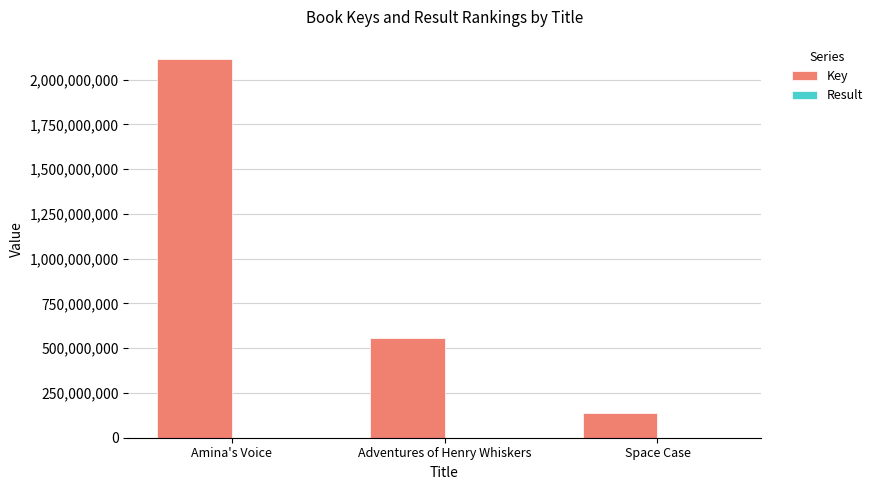

What is the greatest value displayed?

2117282437